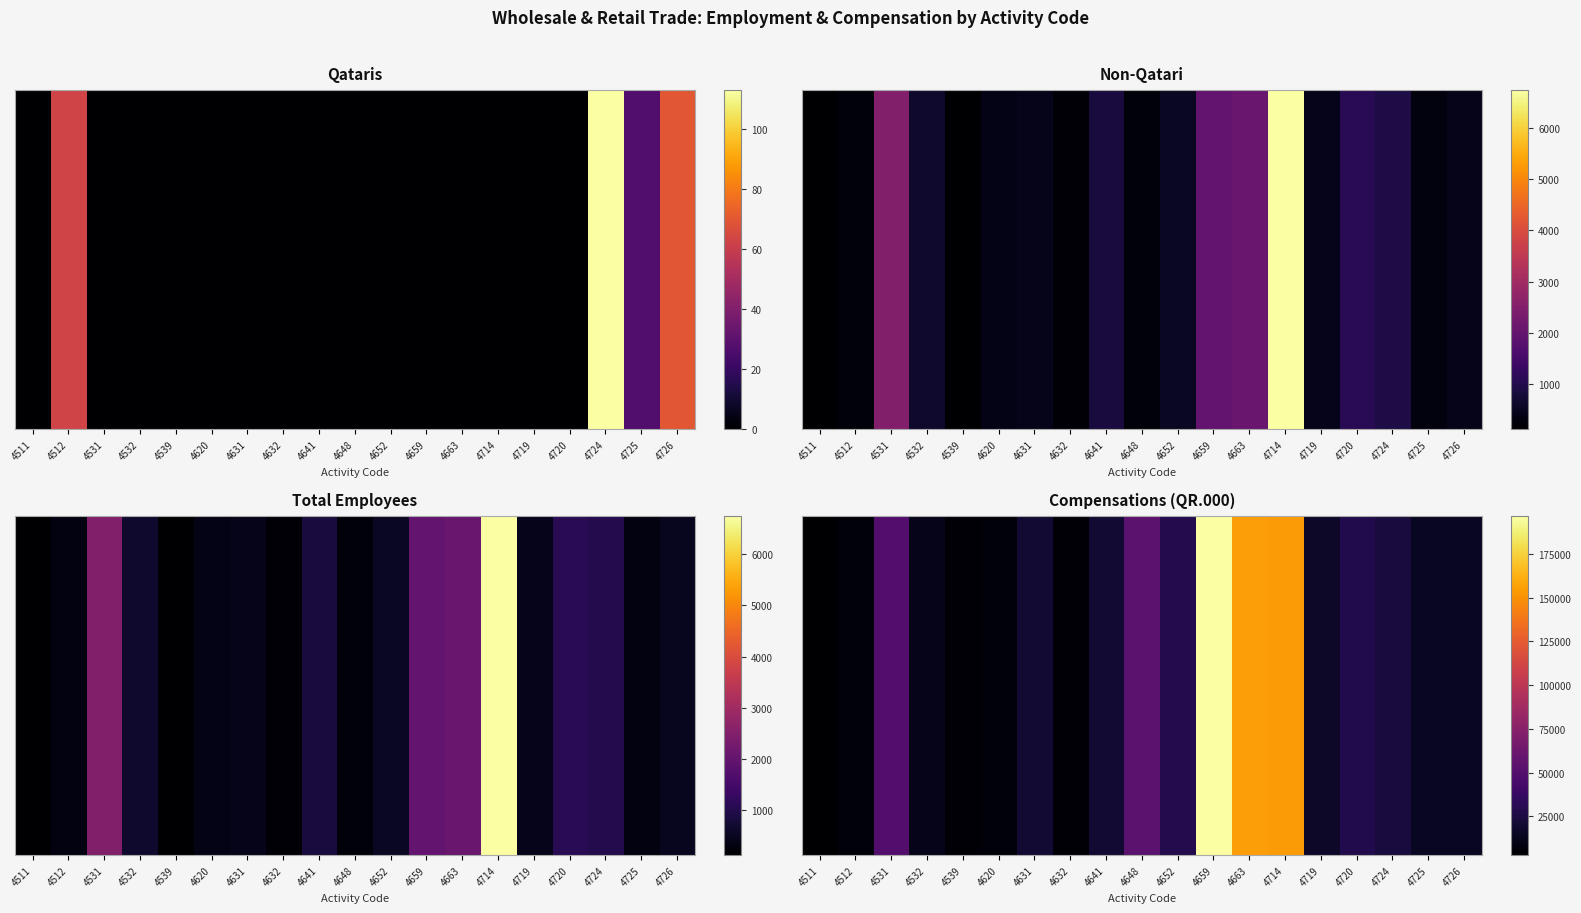

At which label is the value closest to 99703?

4648